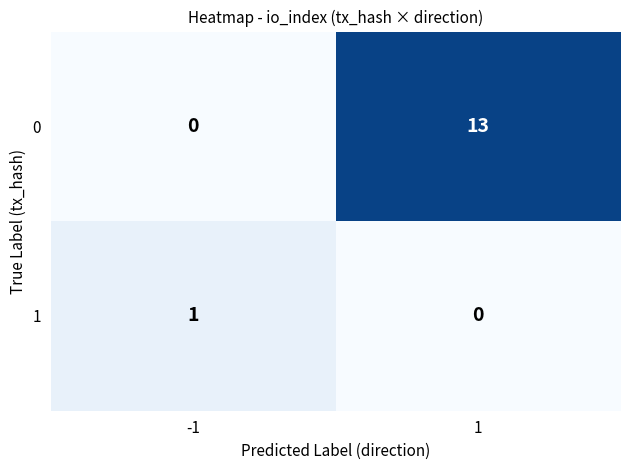

What is the total value across all series at 1?

13